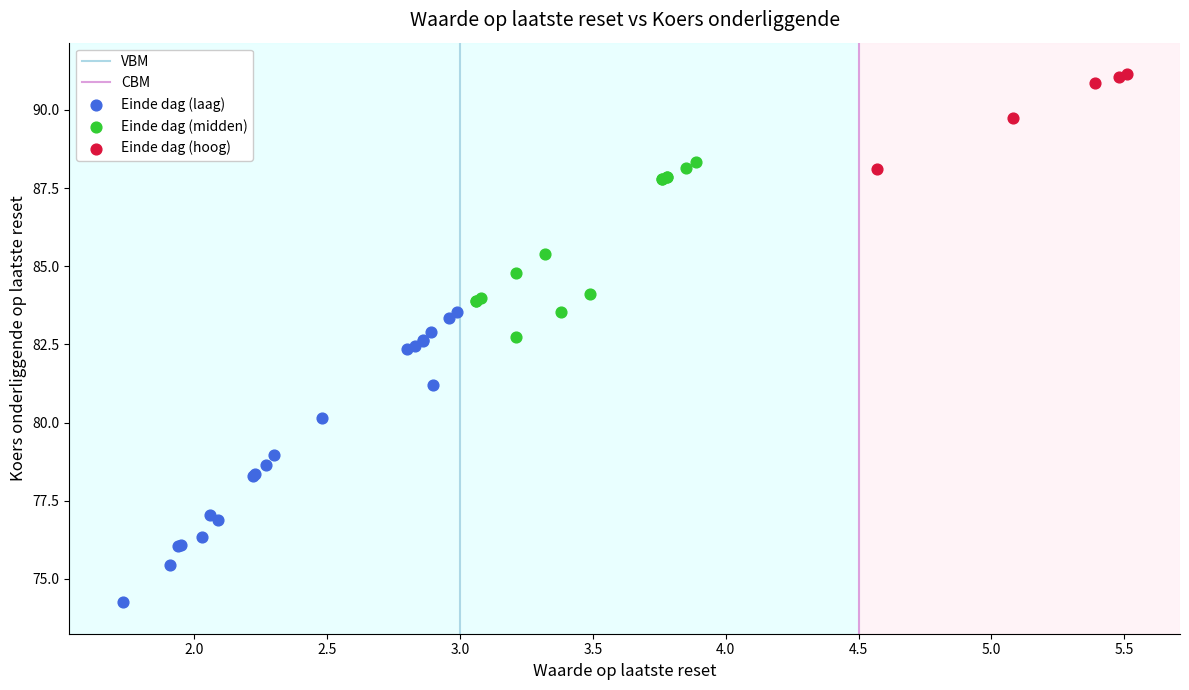

Which series contains the lowest Y value?

Einde dag (laag)